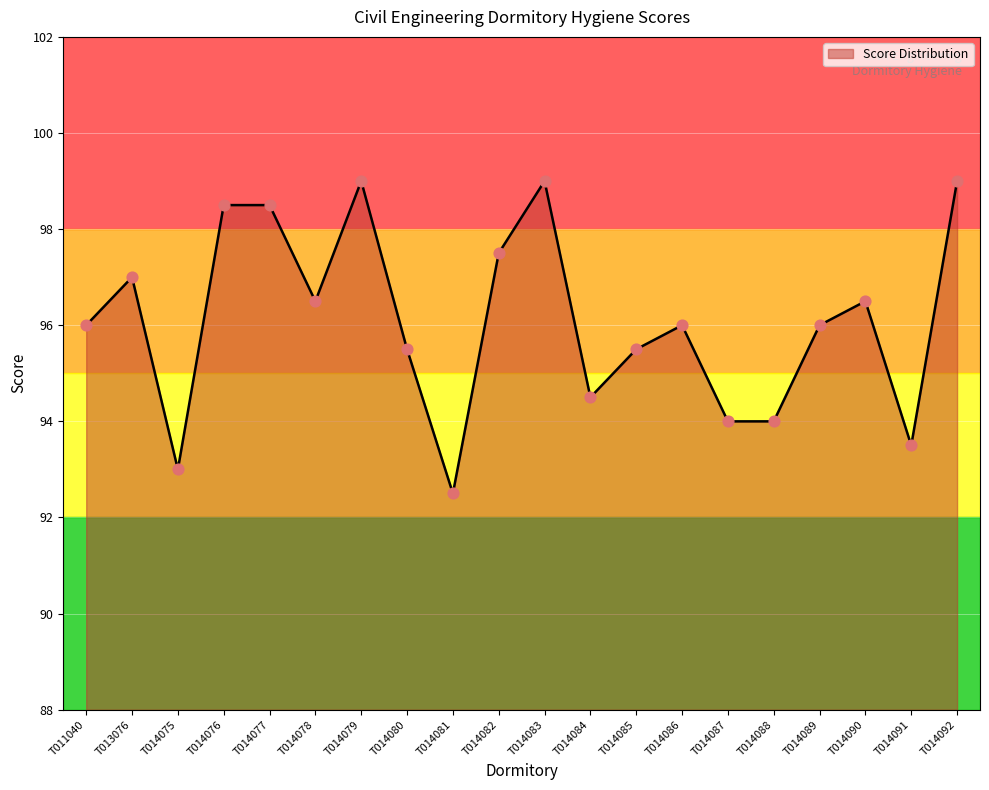

Between T014088 and T014079, which is larger?

T014079